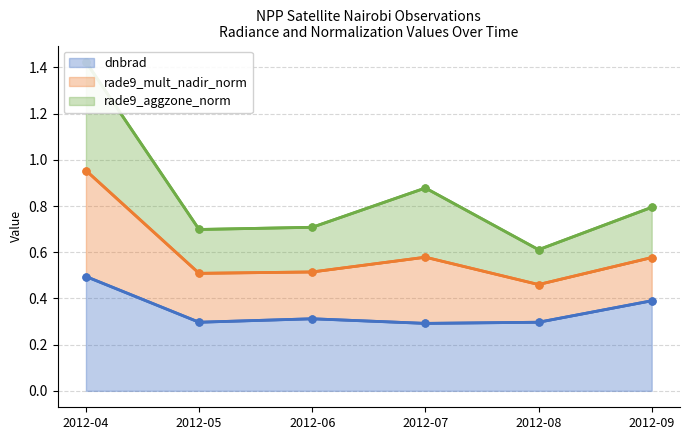

At which label does dnbrad reach its peak?

2012-04